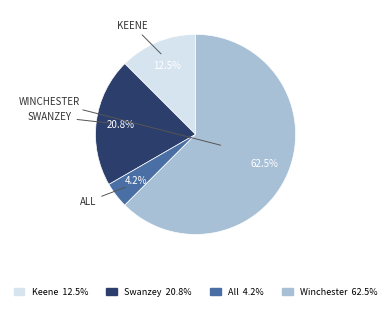

Between Keene 12.5% and All 4.2%, which is larger?

Keene 12.5%